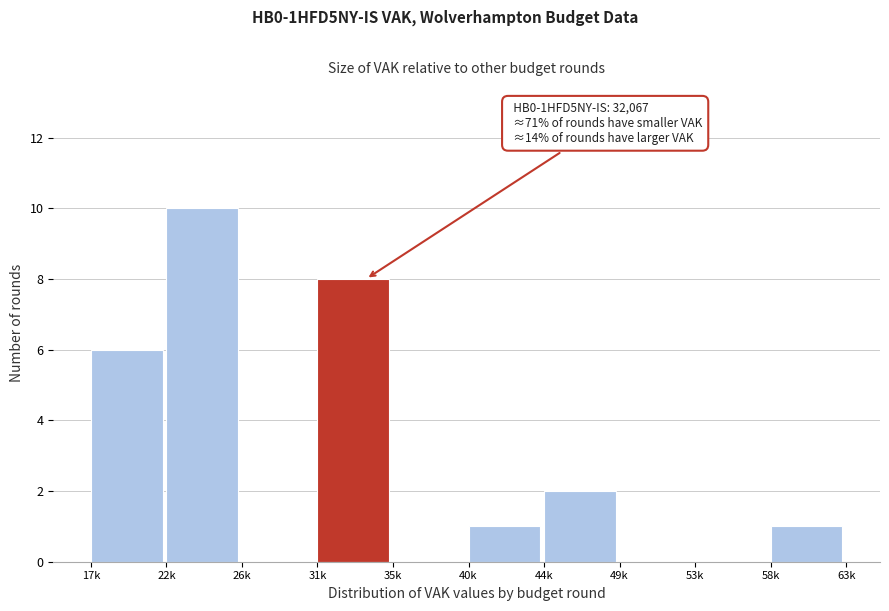

Reading right to left, what are all the values shown in this chart?

58k=1	53k=0	49k=0	44k=2	40k=1	35k=0	31k=8	26k=0	22k=10	17k=6